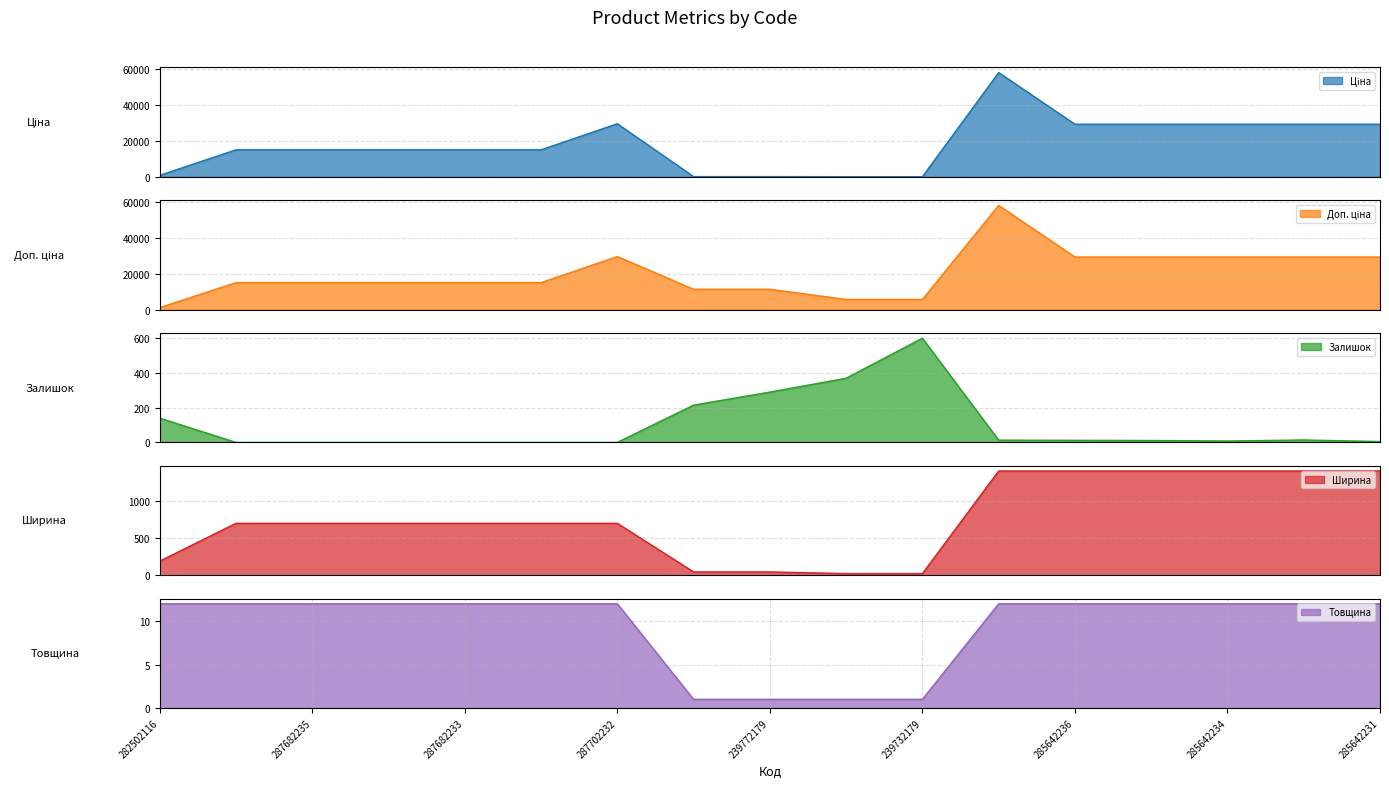

In Доп. ціна, how many points are higher than both neighbors (excluding endpoints)?

2